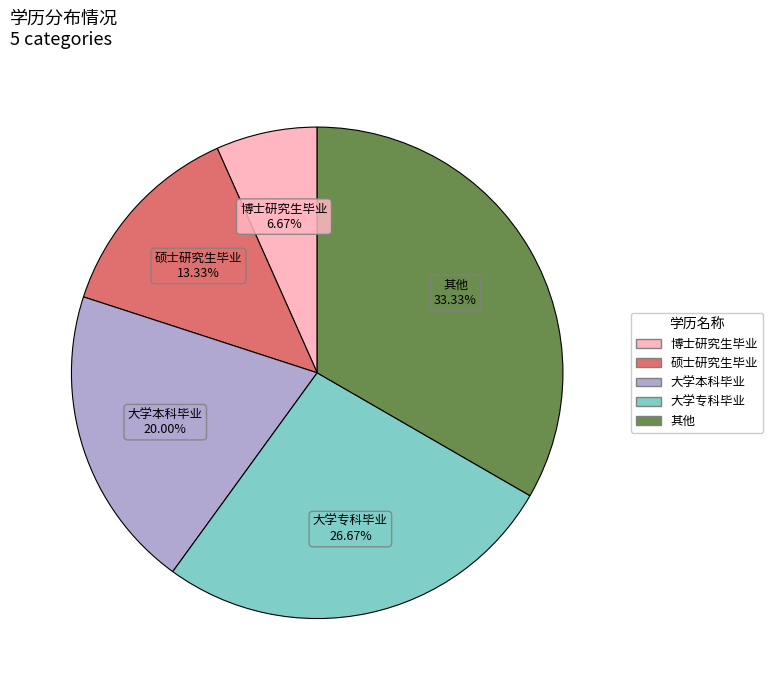

What is the ratio of the value at 大学本科毕业 to the value at 其他?

0.6